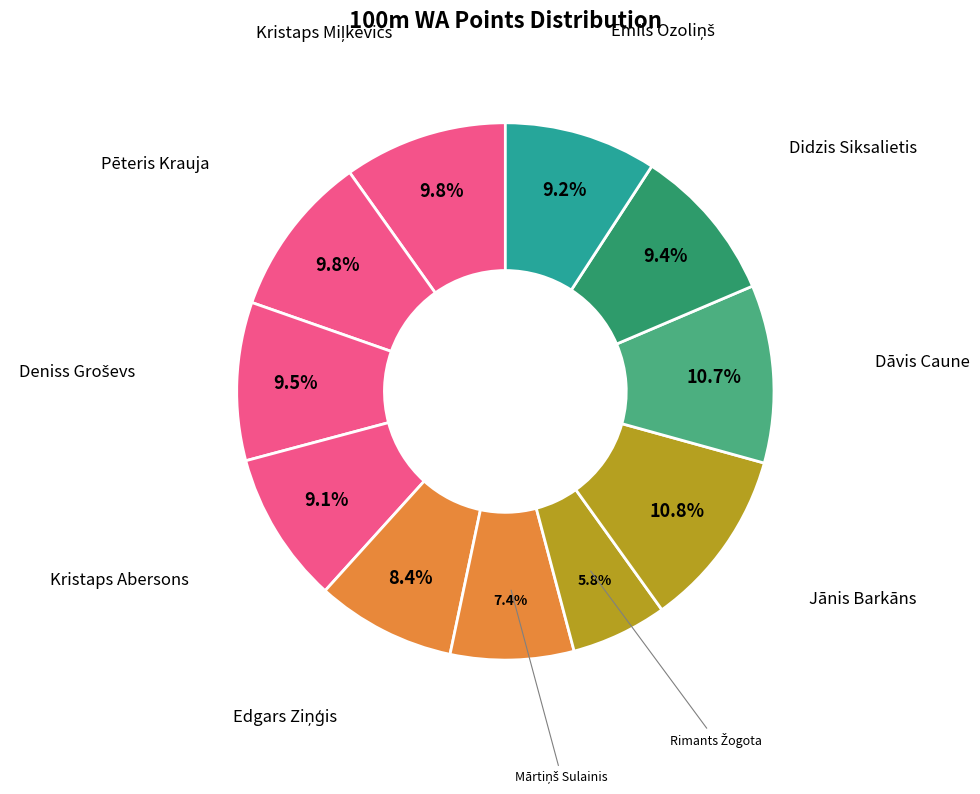

How many slices are in this pie chart?

11